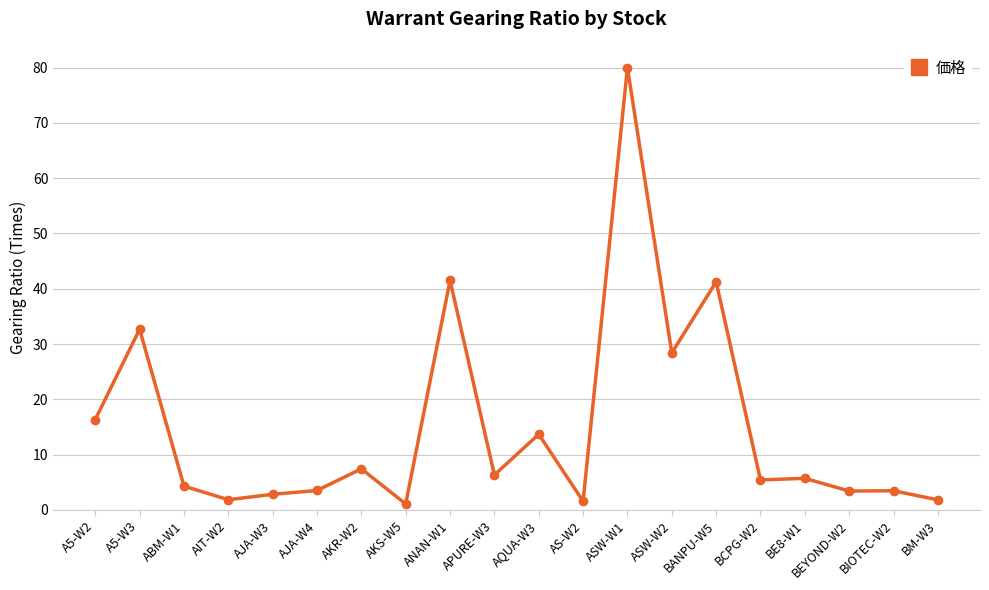

How many lines are shown in the chart?

1